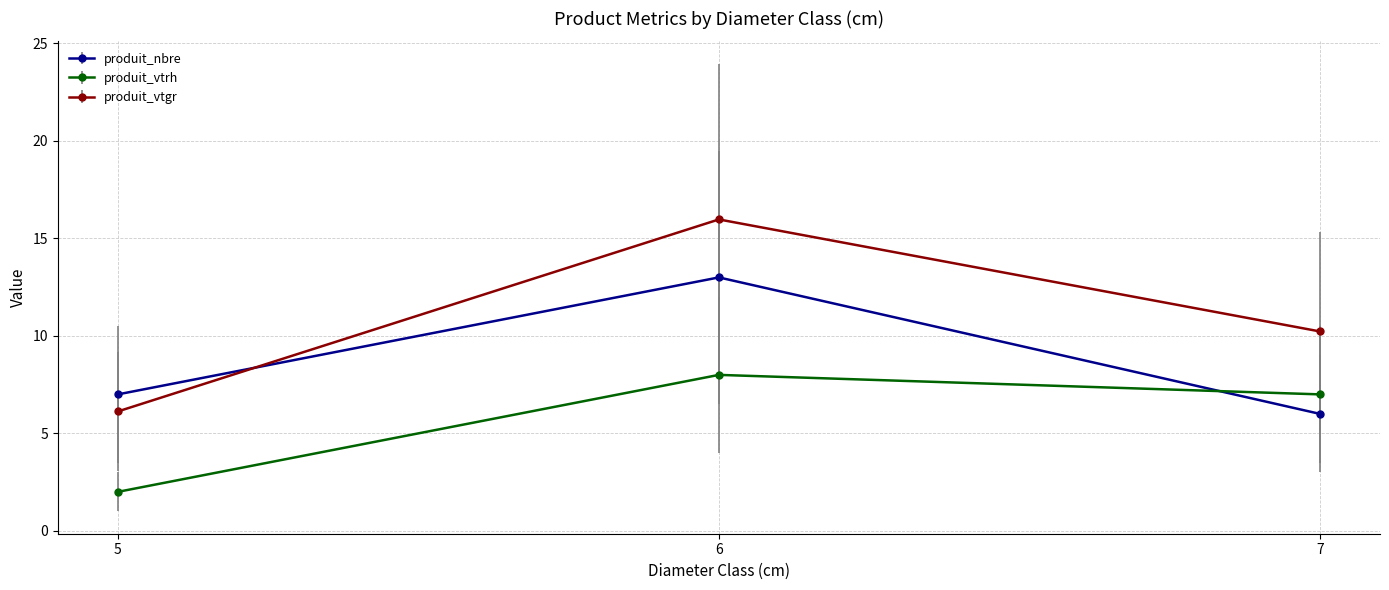

What is the difference between the maximum and minimum values in the produit_nbre series?

7.0